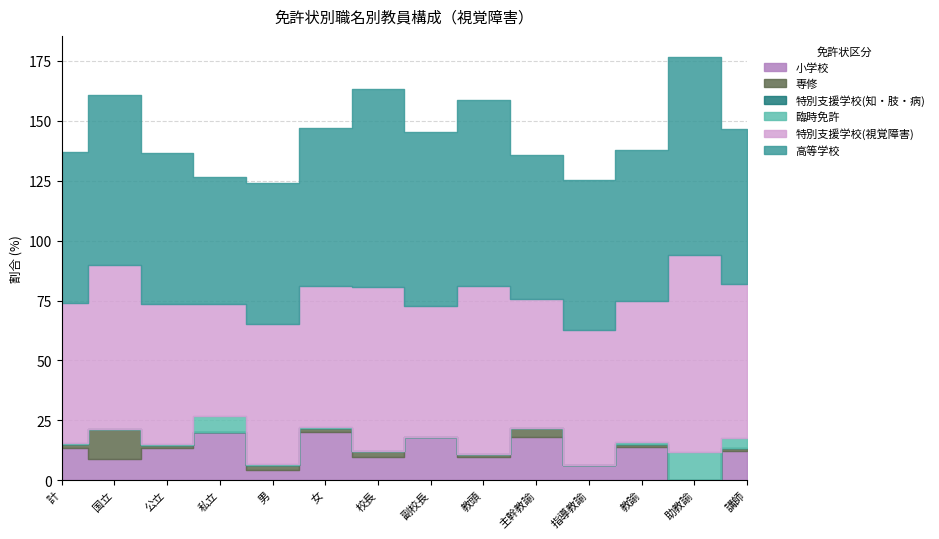

At which label does 専修 reach its minimum?

私立